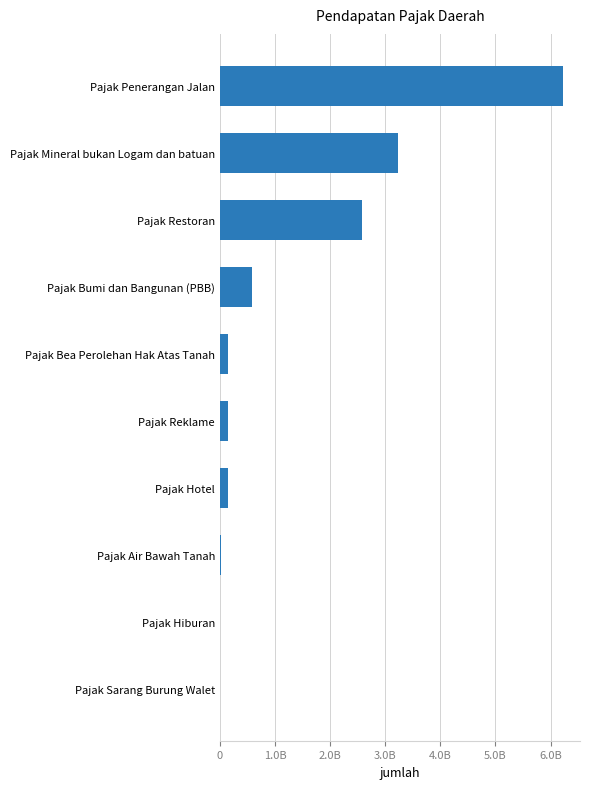

Are the bars horizontal?

Yes